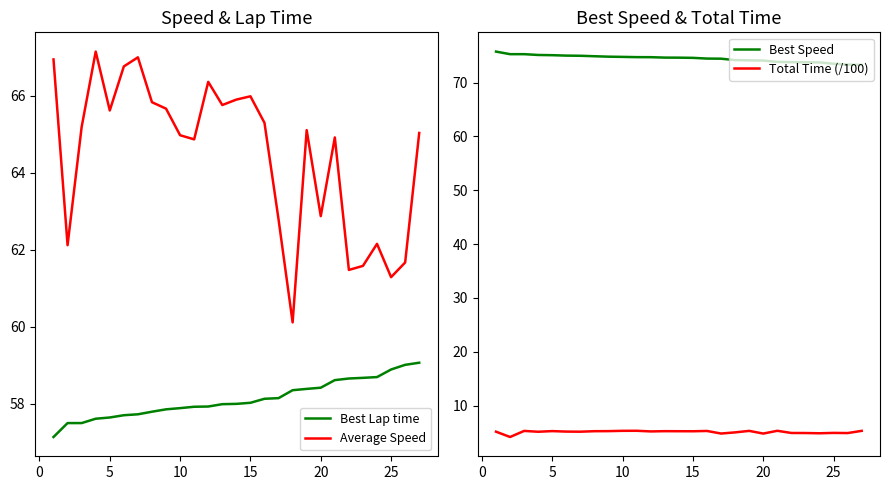

What is the average value of the Best Lap time series?

58.1